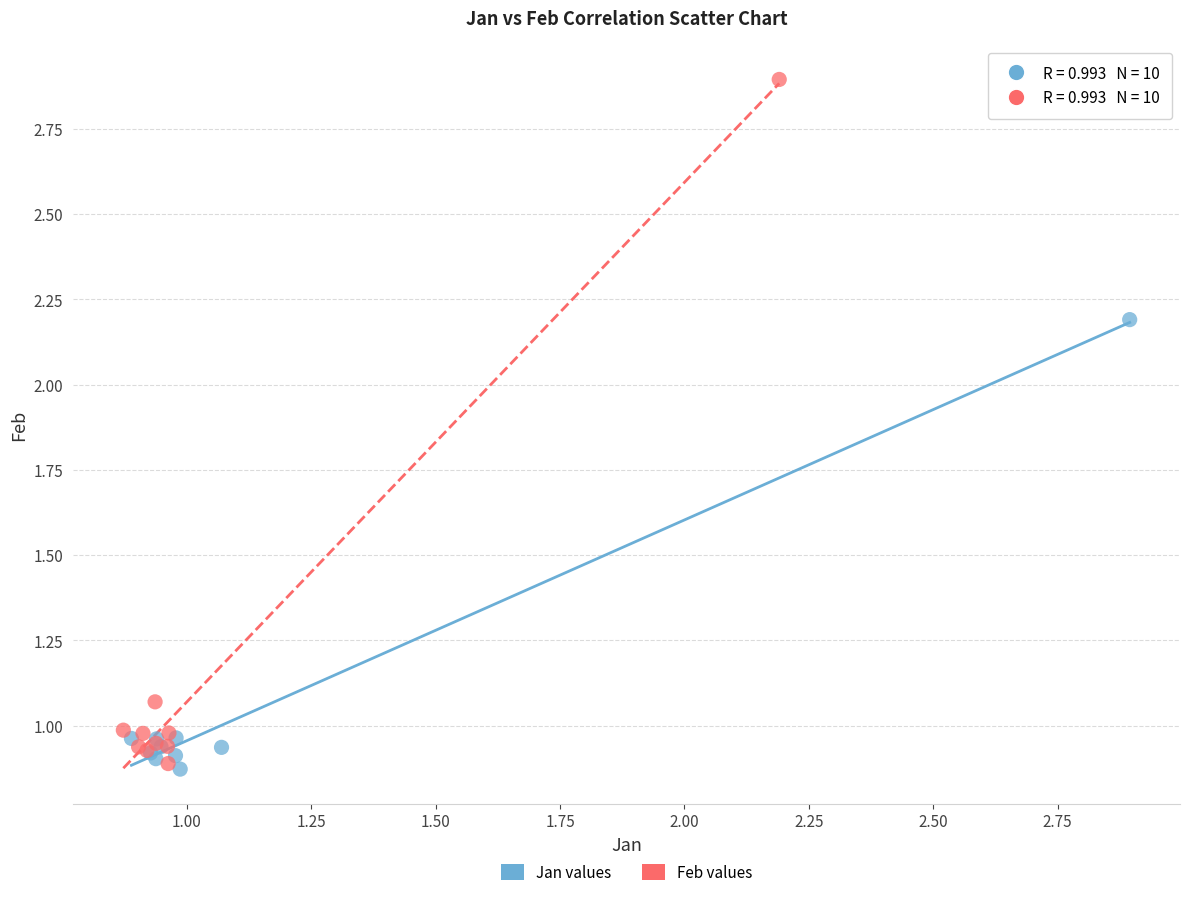

Which series contains the highest Y value?

Feb values